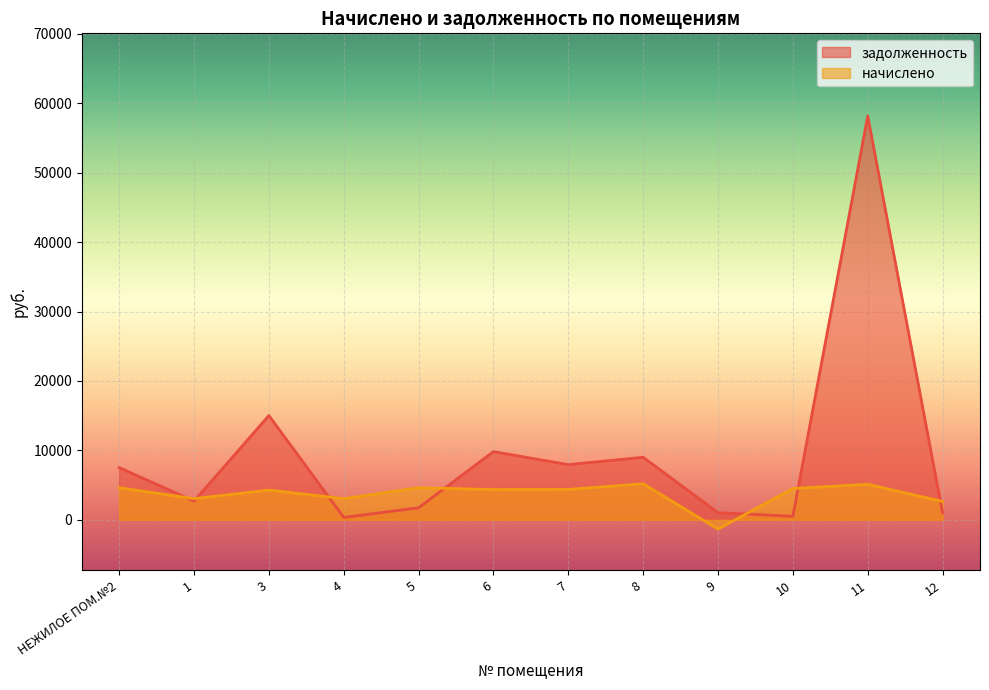

What is the difference between the maximum and minimum values in the начислено series?

6530.2